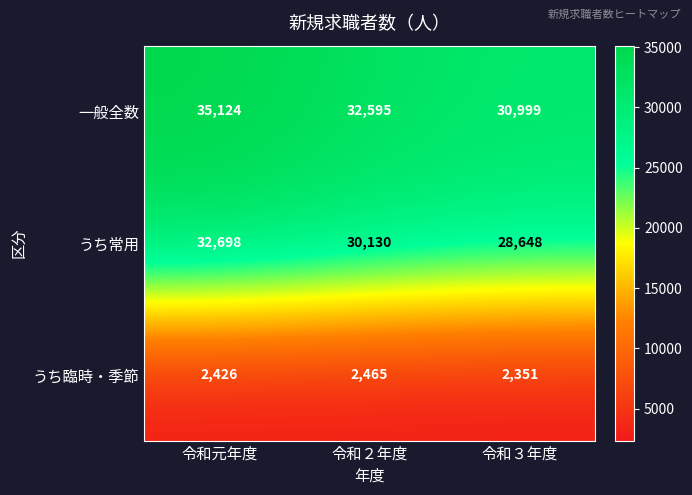

What is the total value across all series at 令和元年度?

70248